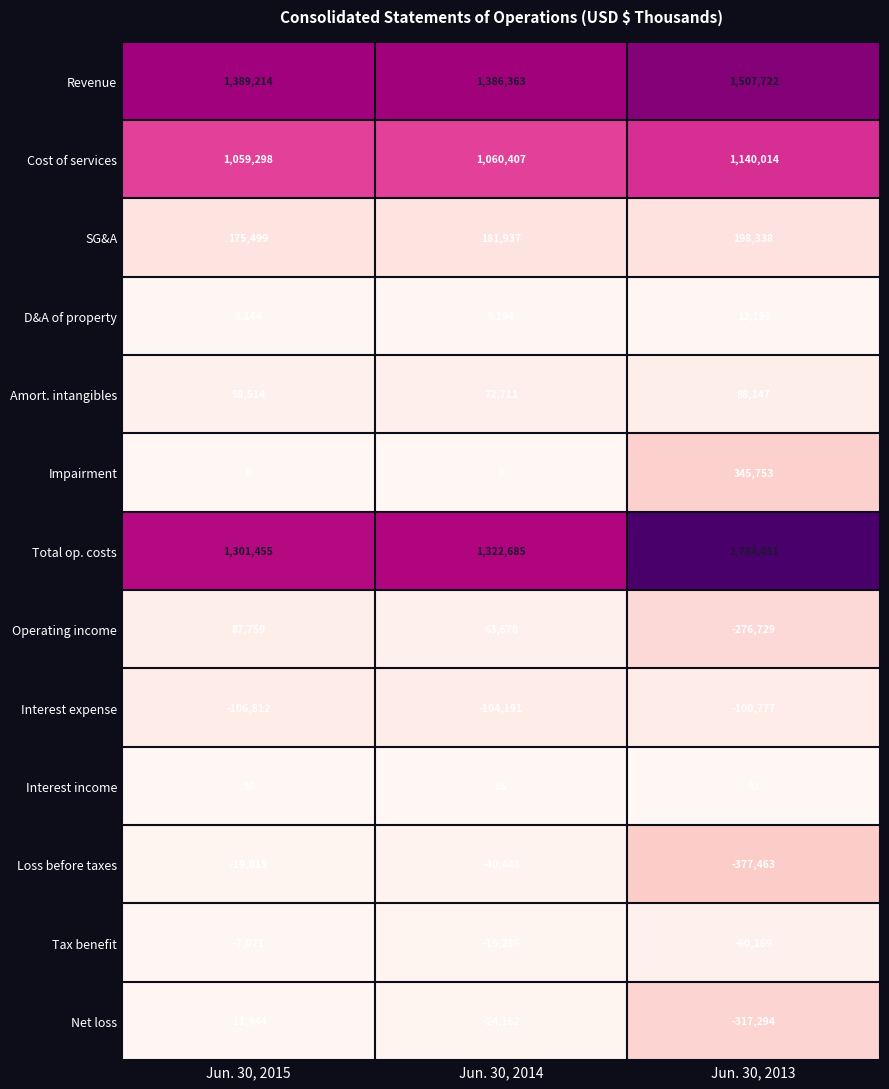

At which label does Net loss first exceed -24162?

Jun. 30, 2015